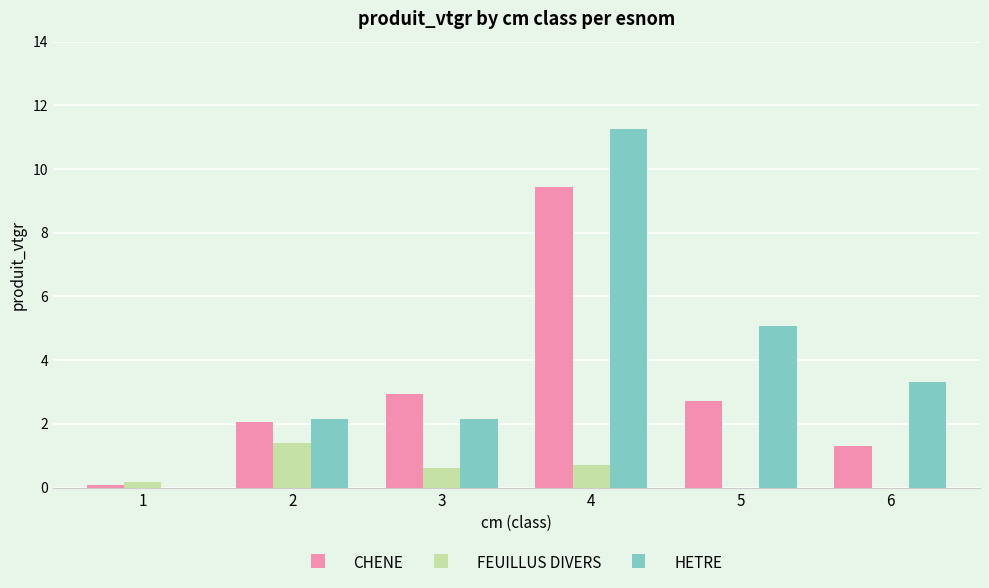

What is the sum of all FEUILLUS DIVERS values?

2.9